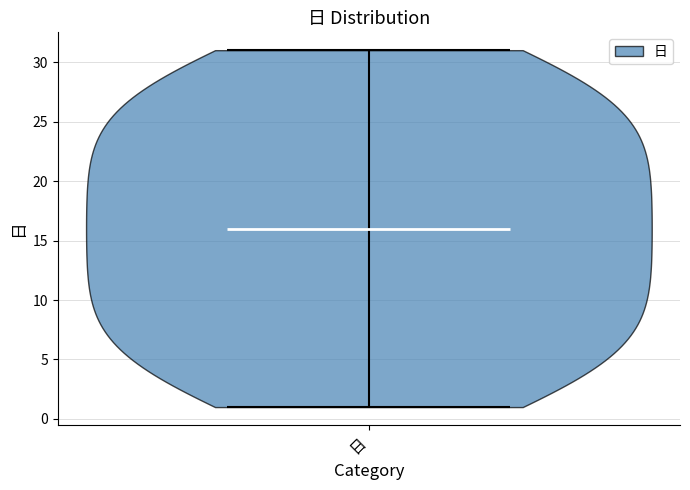

What is the lowest point the violin for 日 reaches on the y-axis? The values are not printed on the chart, so give them approximately, as read against the axis.

1